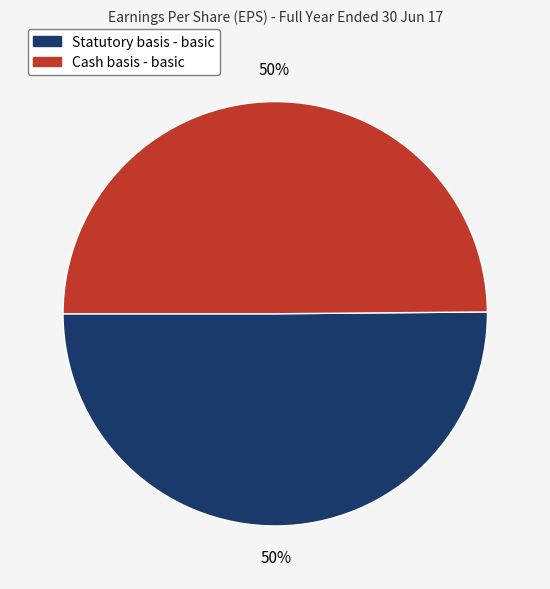

How many slices are in this pie chart?

2